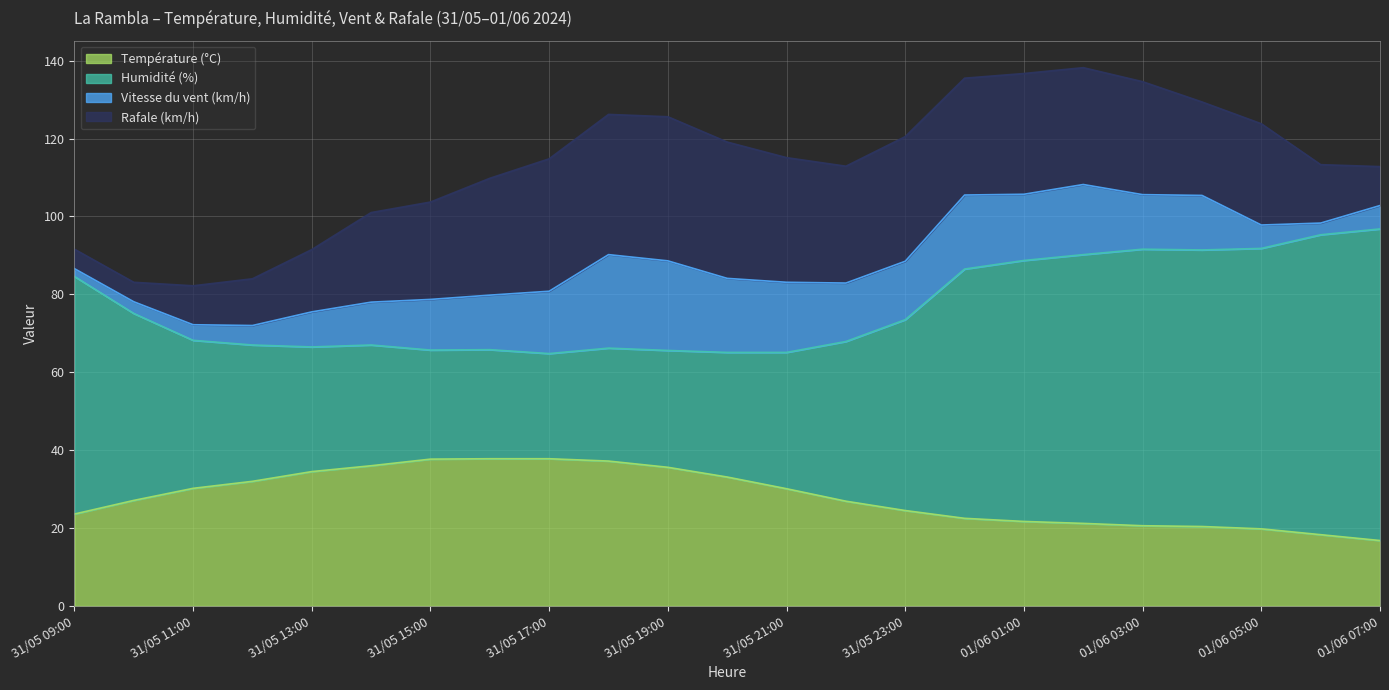

What is the label of the 17th point from the left?

01/06 01:00